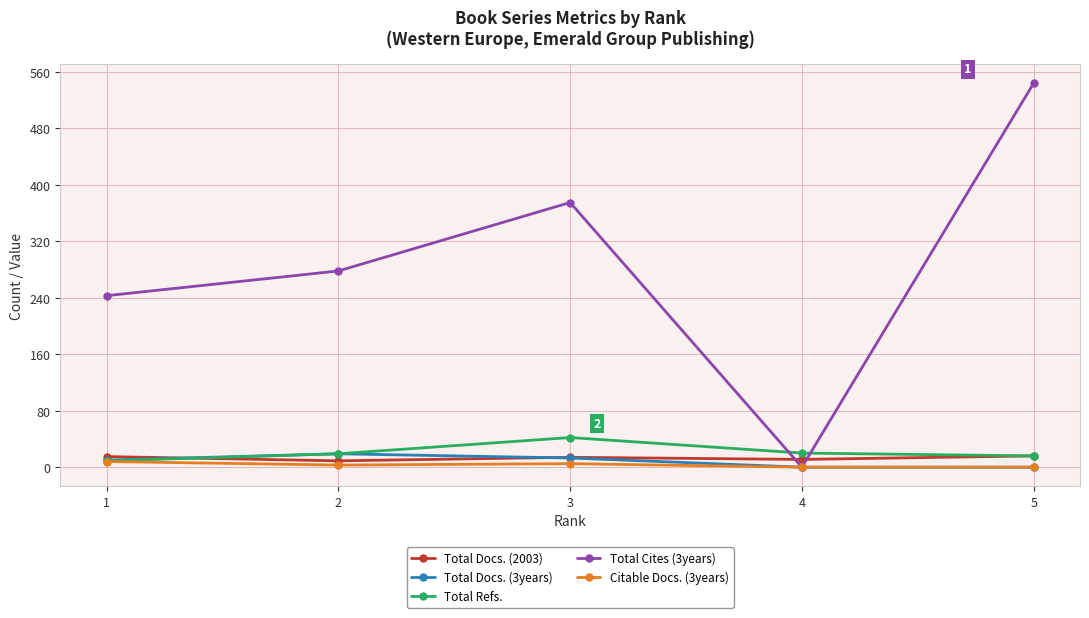

At which category does Total Cites (3years) reach its first local valley?

4